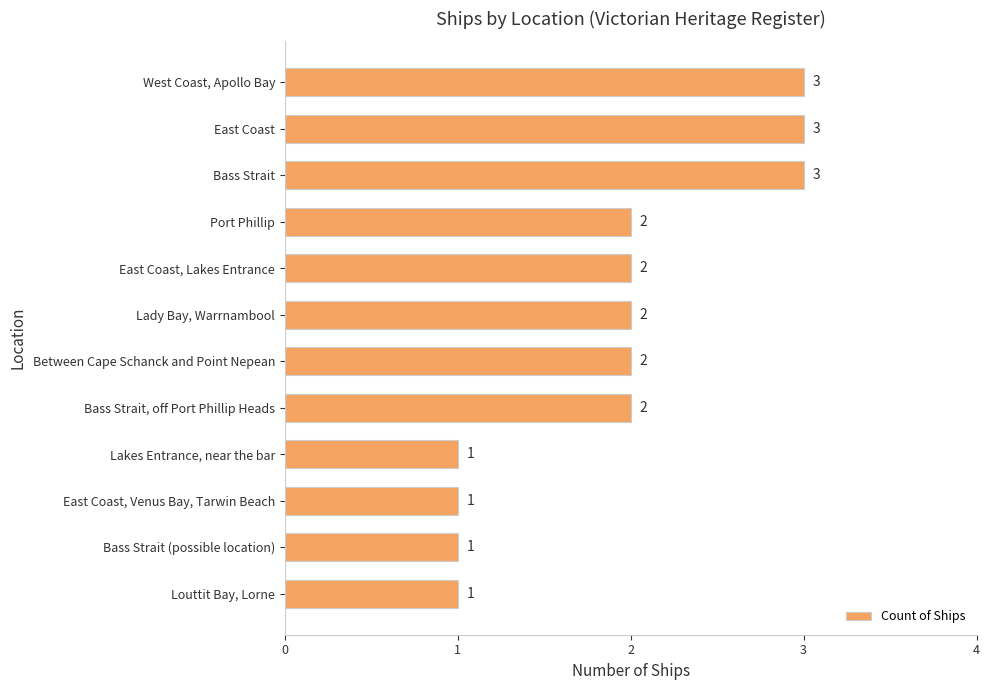

What is the value of the 5th bar from the top?

2